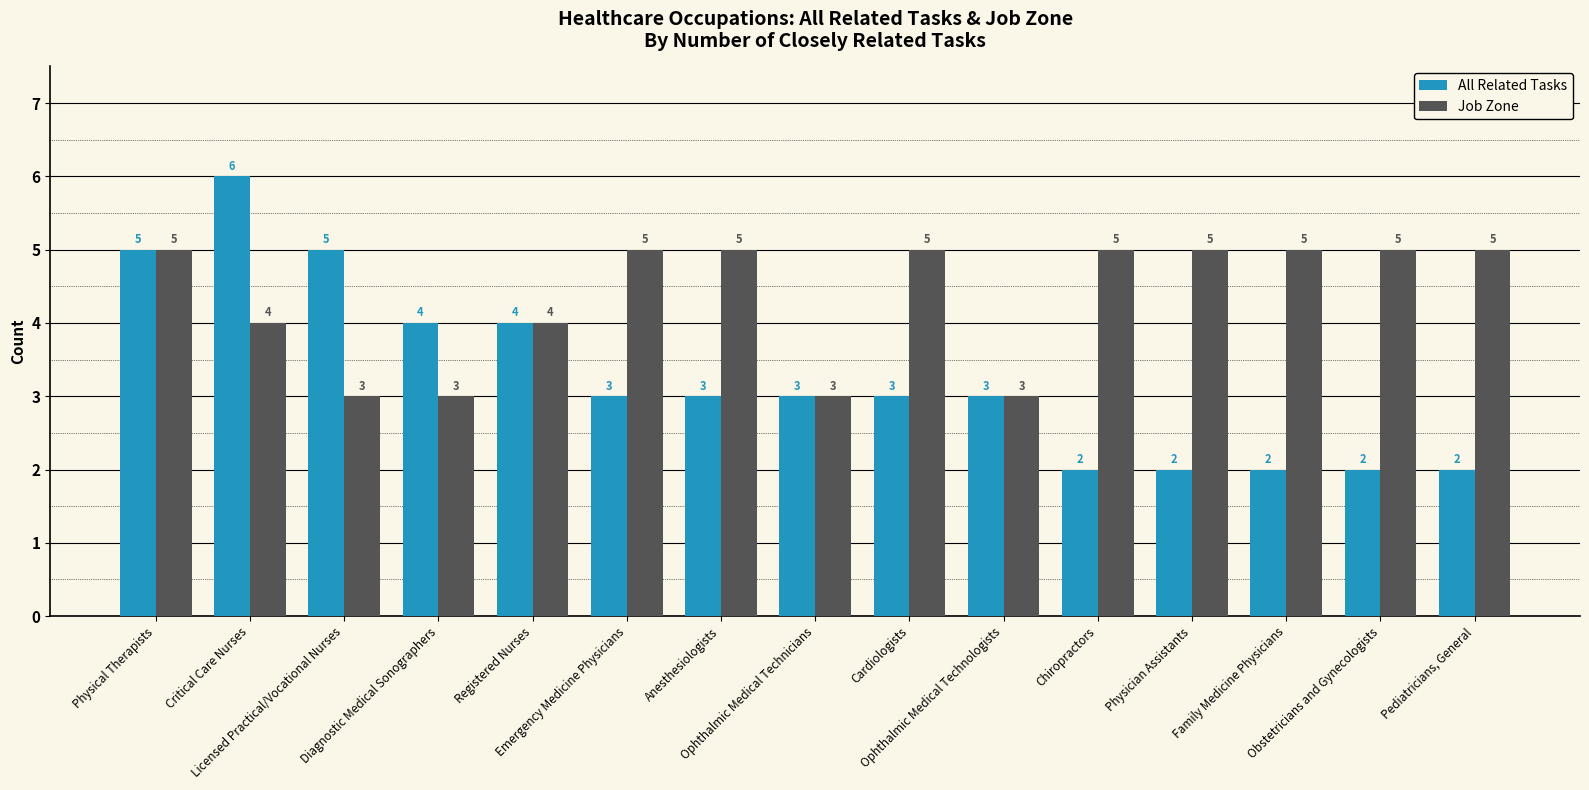

True or false: All Related Tasks has a value of 1 at Anesthesiologists.

False